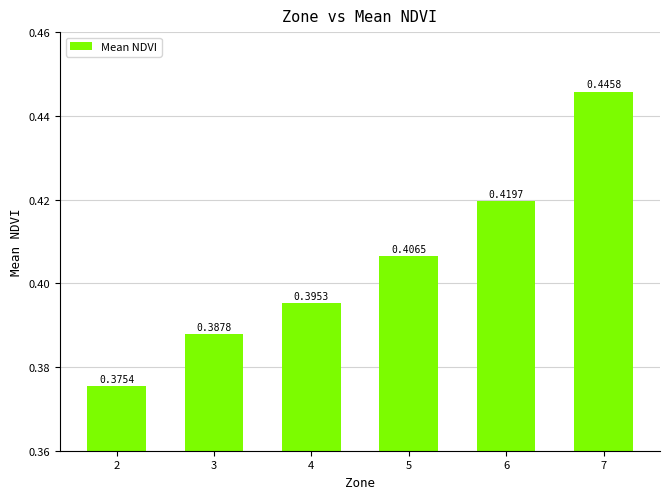

What is the change in value from 3 to 7?

+0.1